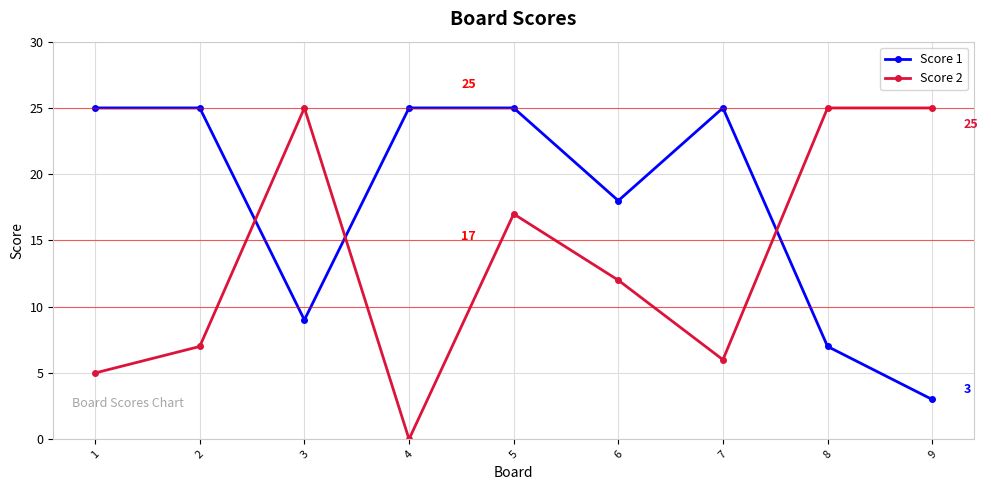

At which category does Score 2 reach its first local valley?

4